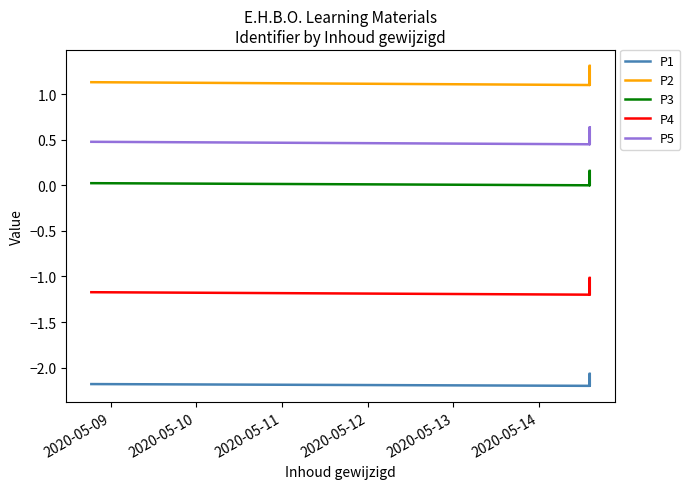

What is the label of the 3rd point from the left?

2020-05-11